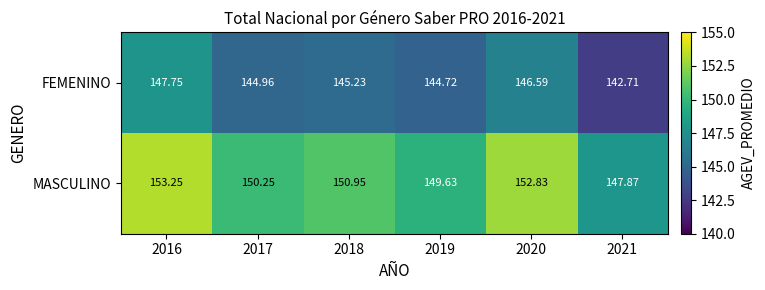

Between 2020 and 2021, which series saw the biggest shift?

MASCULINO